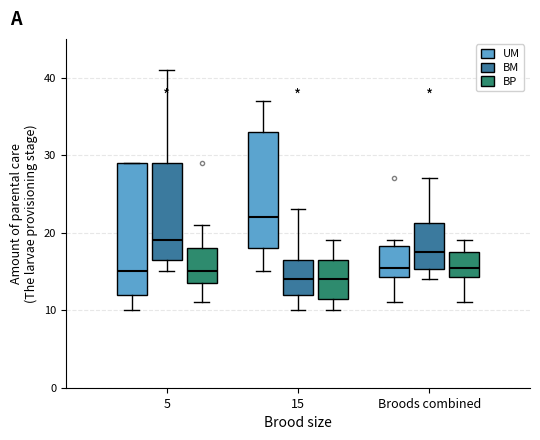

Reading left to right, read every box against the y-axis: the position of its median line, the range the box covers, and the ends of its whiskers. The values are not printed on the chart, so give them approximately, as read against the axis.

5 (UM): median 15, box 12 to 29, whiskers 10 to 29
5 (BM): median 19, box 17 to 29, whiskers 15 to 41
5 (BP): median 15, box 14 to 18, whiskers 11 to 21
15 (UM): median 22, box 18 to 33, whiskers 15 to 37
15 (BM): median 14, box 12 to 17, whiskers 10 to 23
15 (BP): median 14, box 12 to 17, whiskers 10 to 19
Broods combined (UM): median 16, box 14 to 18, whiskers 11 to 19
Broods combined (BM): median 18, box 15 to 21, whiskers 14 to 27
Broods combined (BP): median 16, box 14 to 18, whiskers 11 to 19